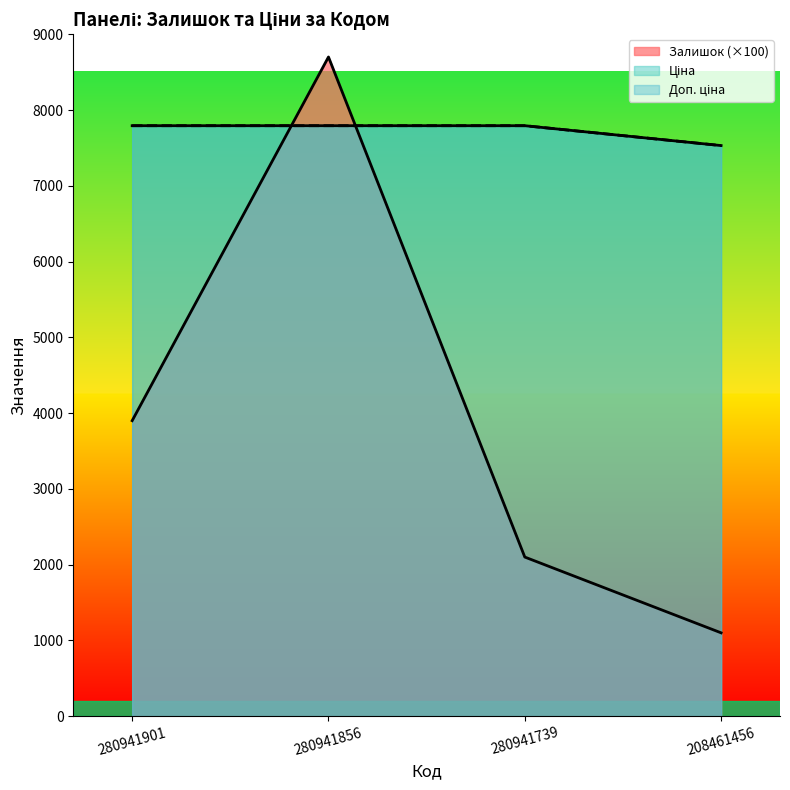

What is the sum of the Залишок values at 280941856 and 280941901?

12600.0